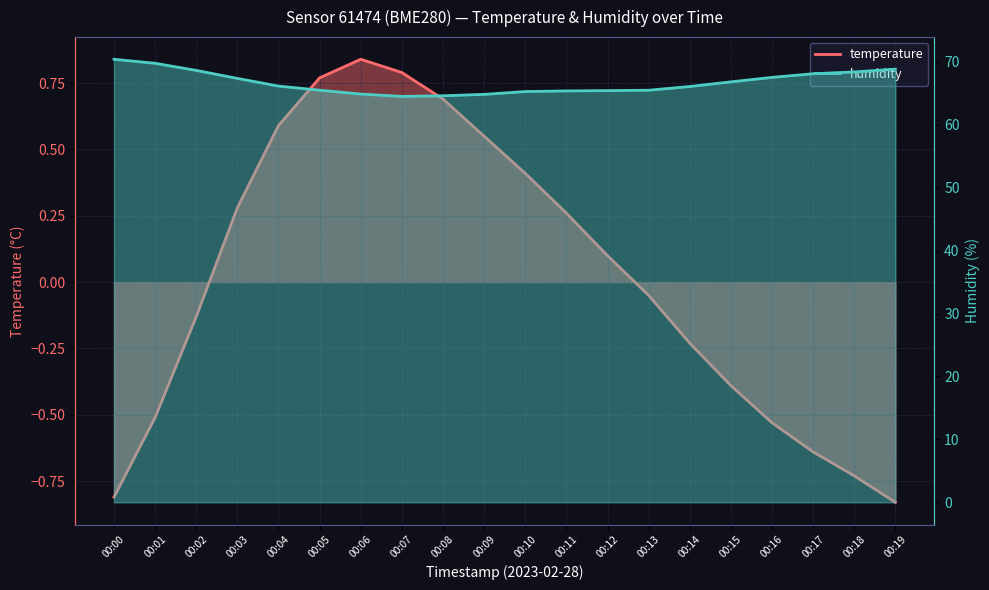

How many positive values does the temperature series have?

10